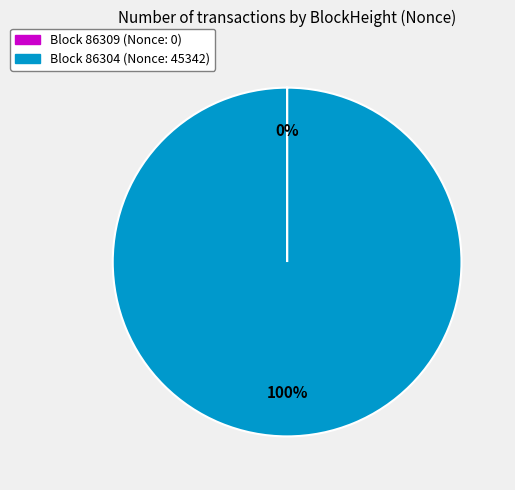

To the nearest percent, what is the average slice percentage?

50%